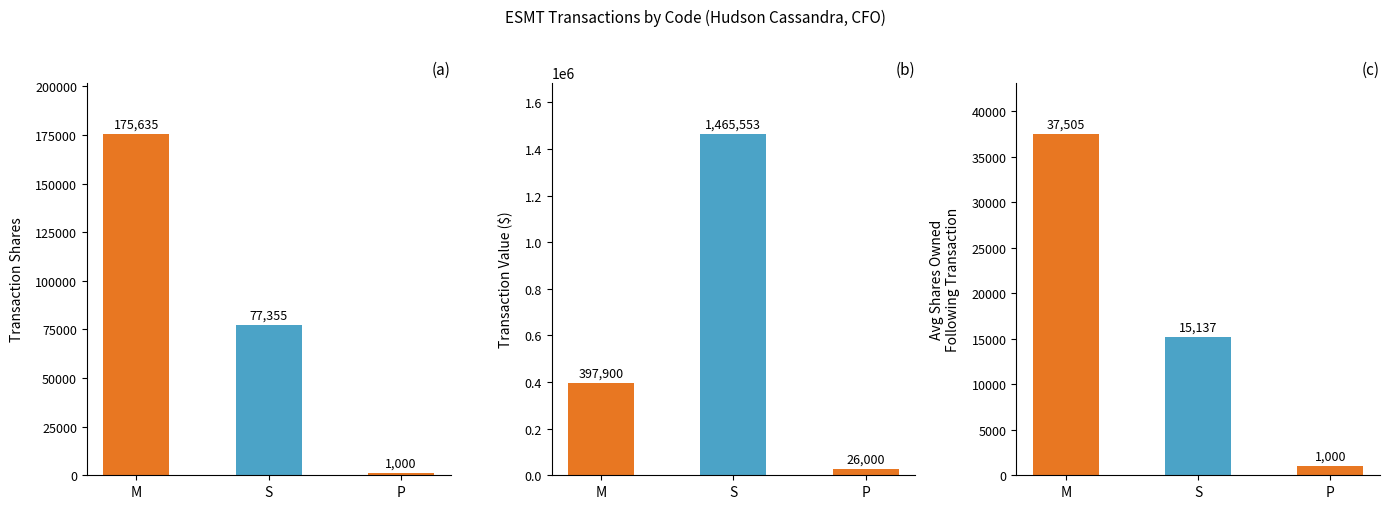

What position from the left is P?

3